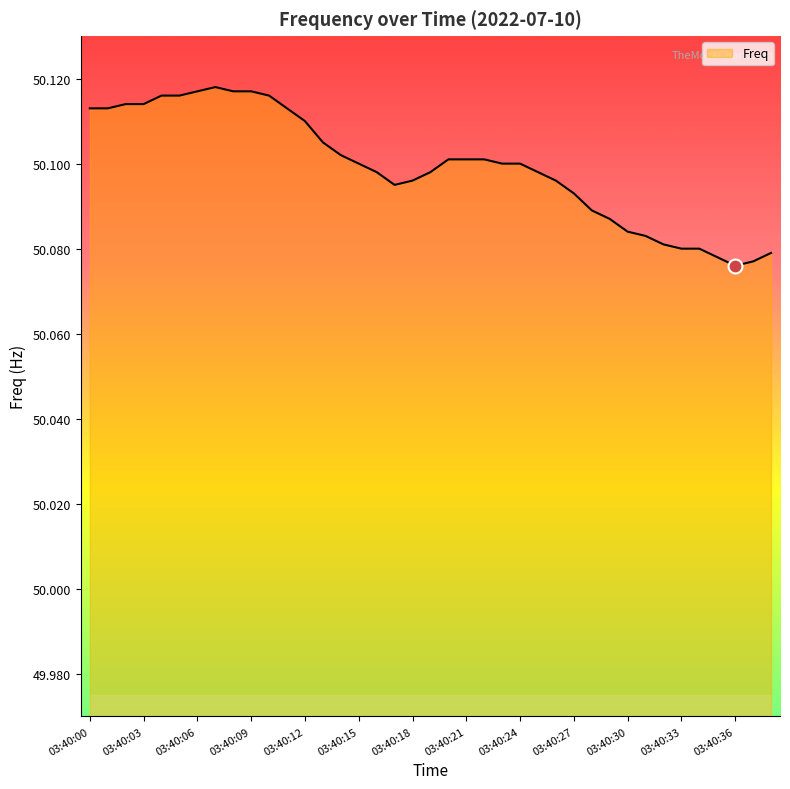

Is this an area chart (filled region under the line)?

Yes